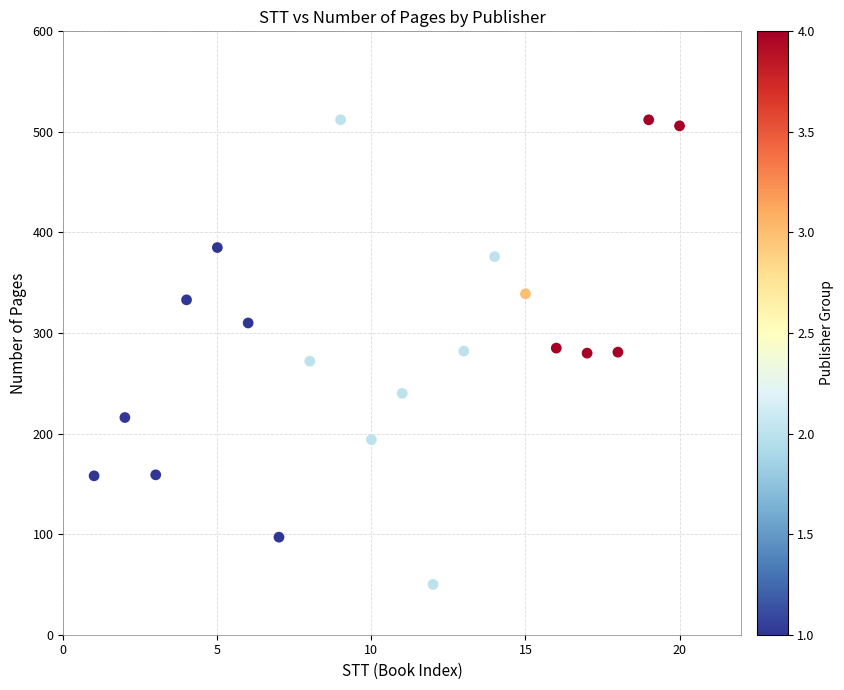

What is the range of X values (max minus min)?

19